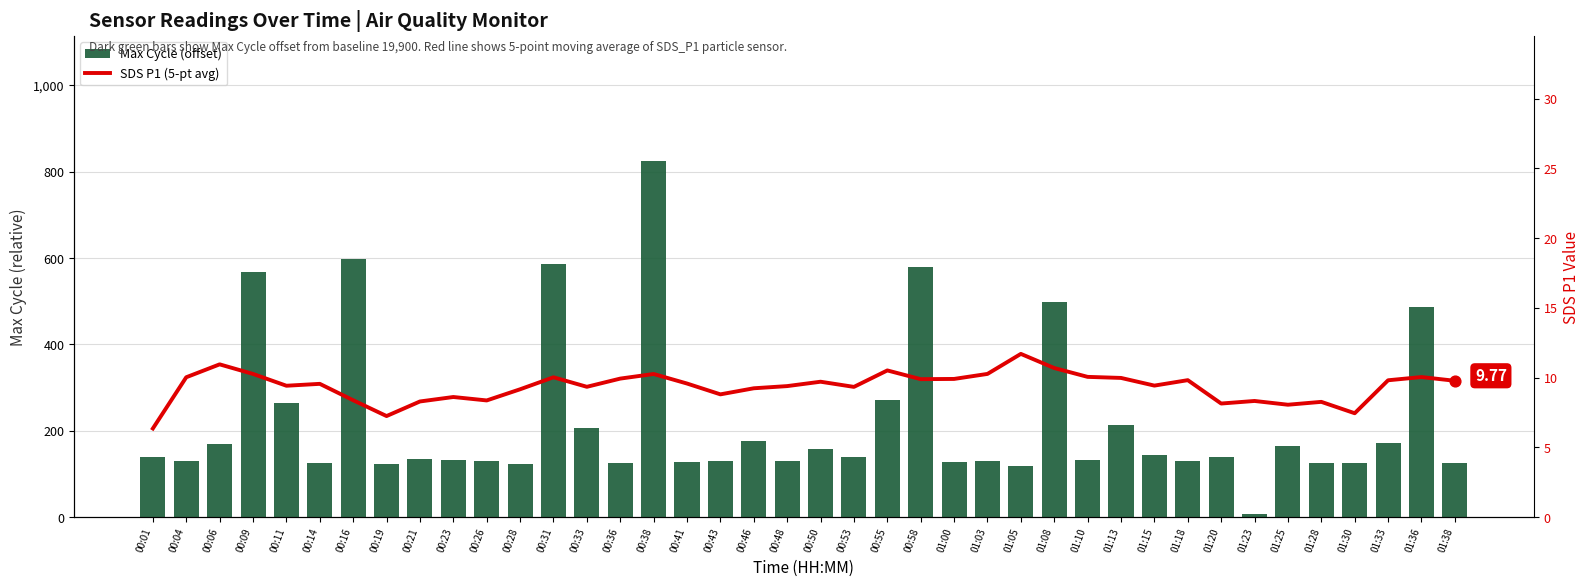

Which series has the largest total across all categories?

Max Cycle (offset)